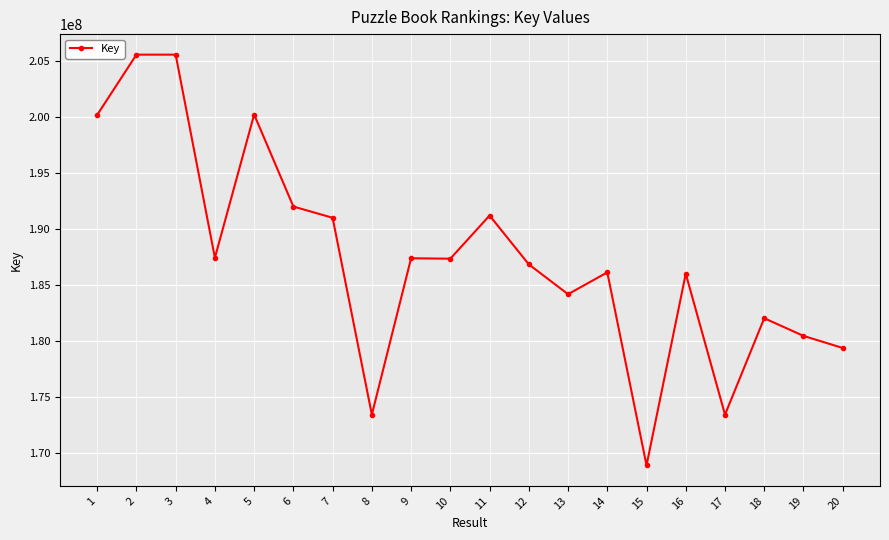

The value at 19 is 180436328. True or false?

True